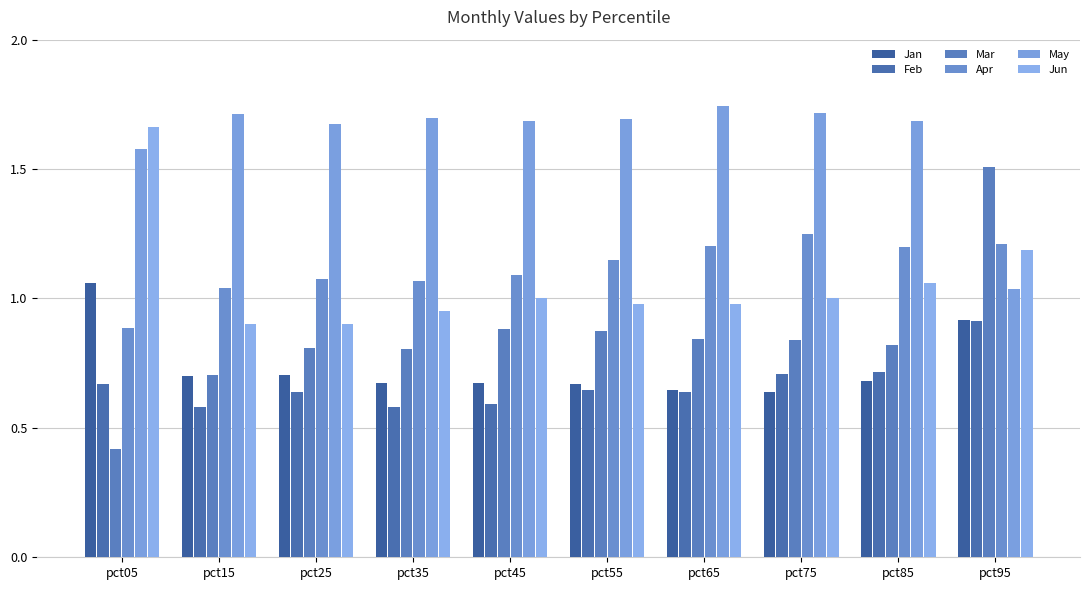

Is it true that Jan equals 1.2 at pct25?

False